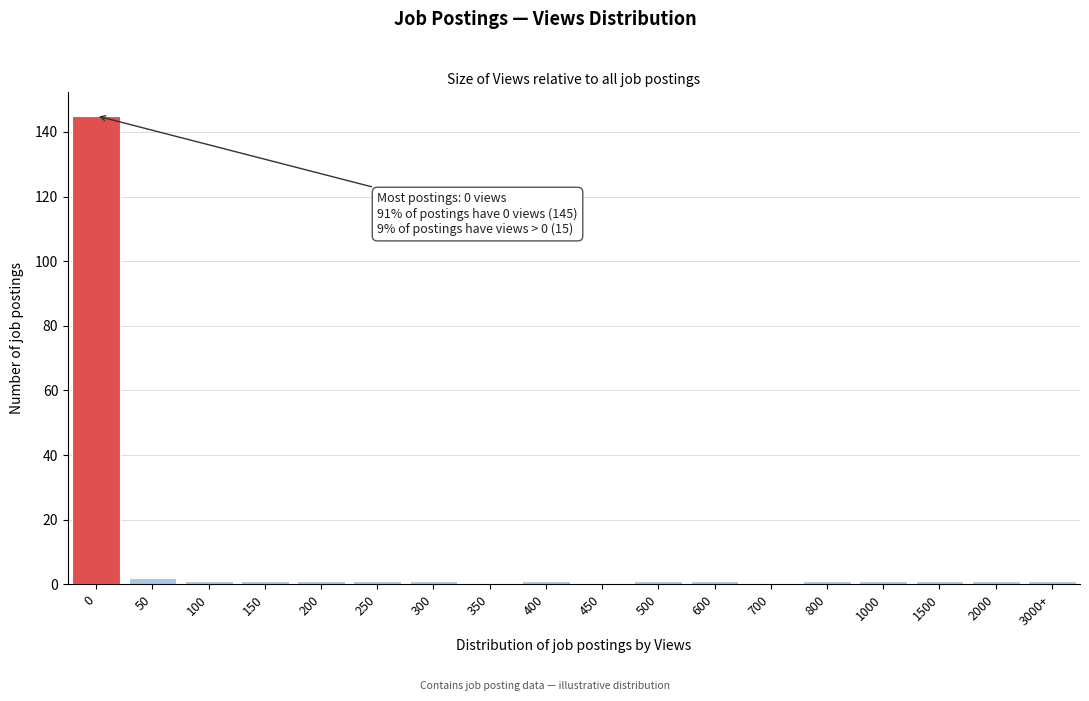

Reading left to right, what are all the values shown in this chart?

0=145	50=2	100=1	150=1	200=1	250=1	300=1	350=0	400=1	450=0	500=1	600=1	700=0	800=1	1000=1	1500=1	2000=1	3000+=1